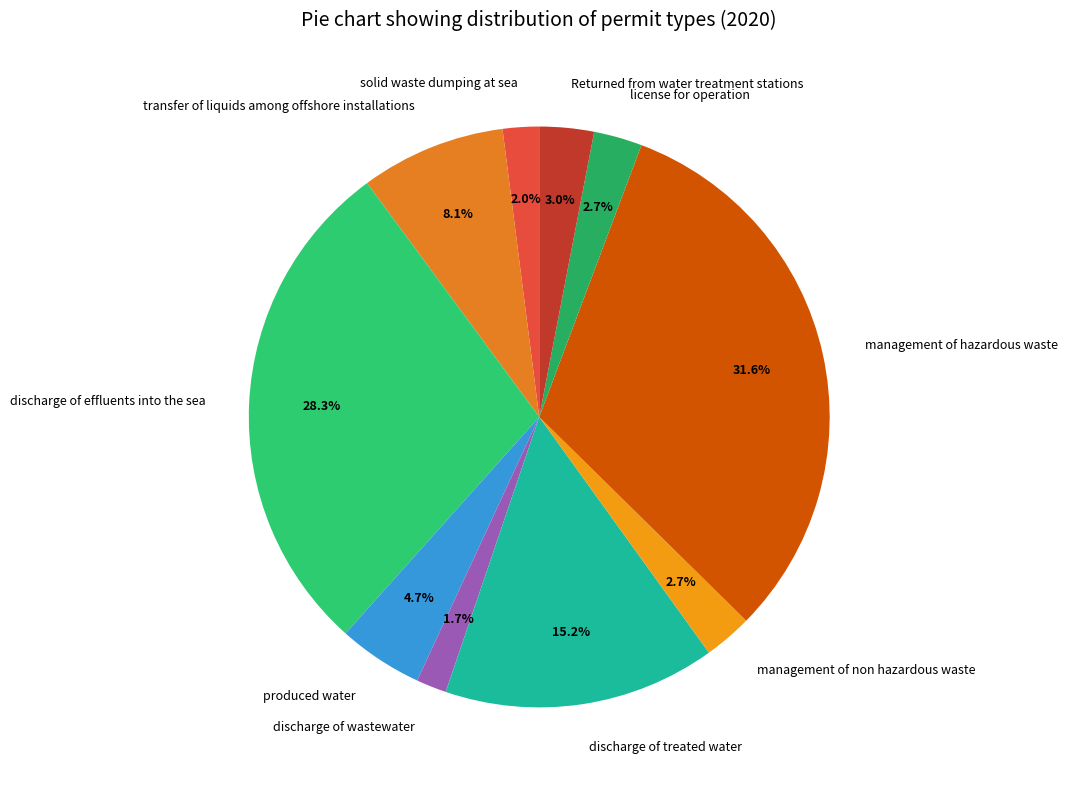

How many slices are in this pie chart?

10